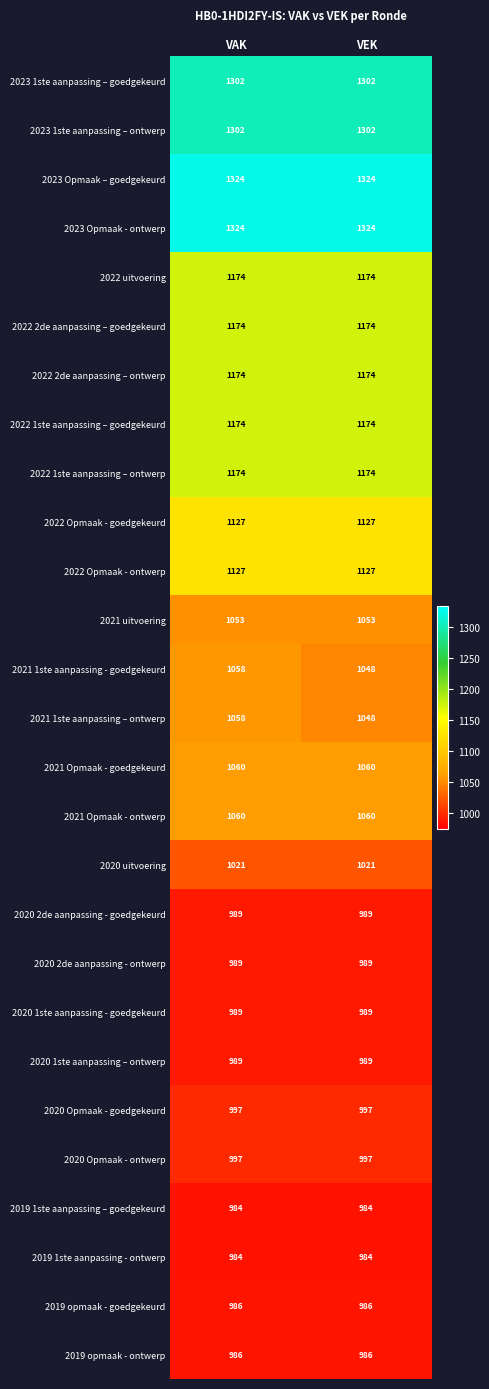

What is the average value of the 2020 2de aanpassing - ontwerp series?

989